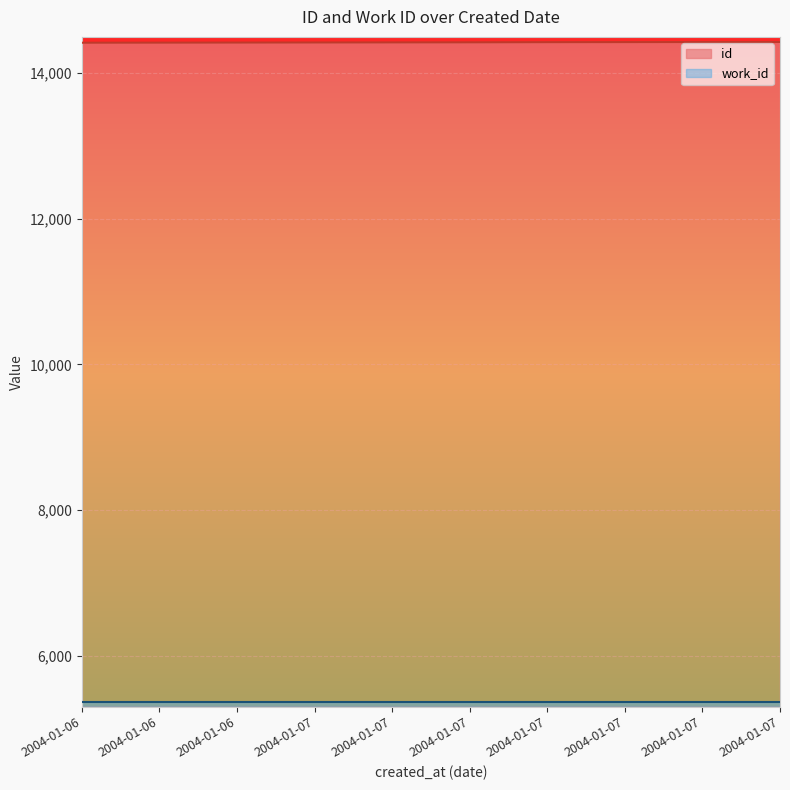

List the labels in order of value, smallest first.

2004-01-06, 2004-01-06, 2004-01-06, 2004-01-07, 2004-01-07, 2004-01-07, 2004-01-07, 2004-01-07, 2004-01-07, 2004-01-07